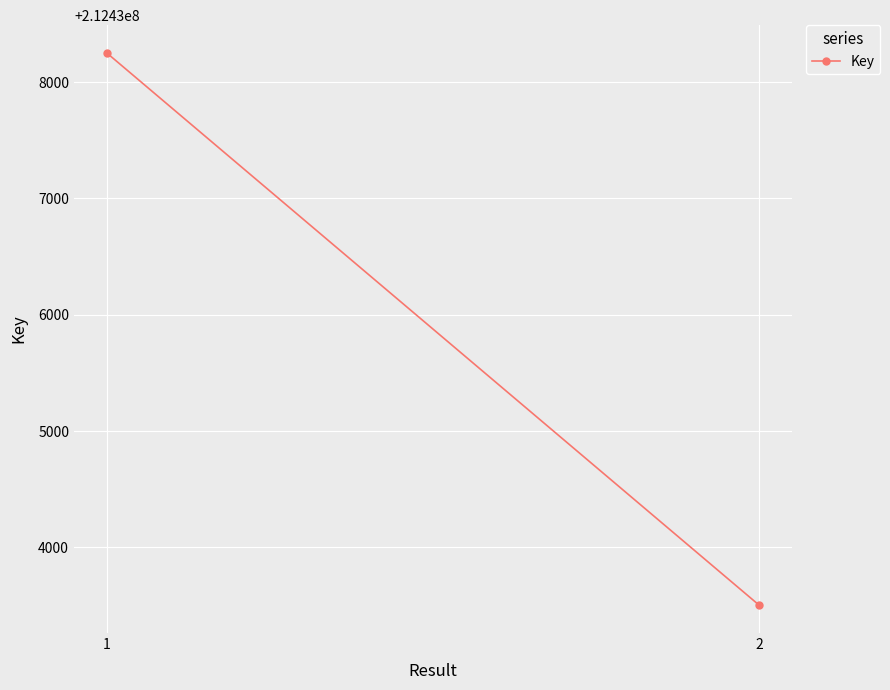

What is the smallest value displayed?

212433502